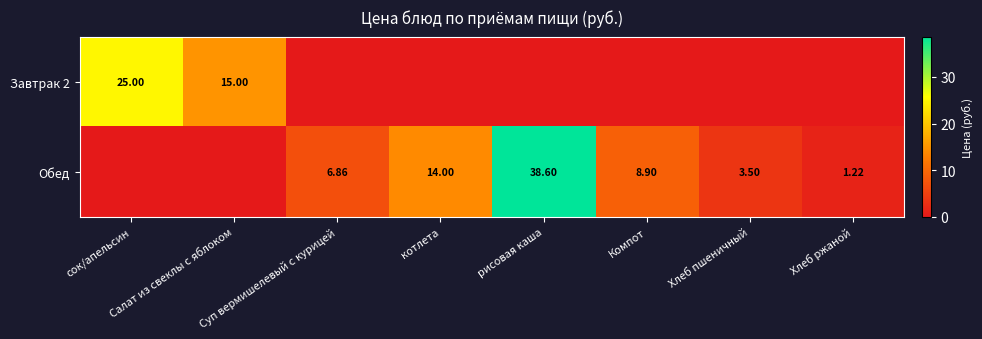

Is the value of Обед at Хлеб ржаной greater than the value of Завтрак 2 at сок/апельсин?

No